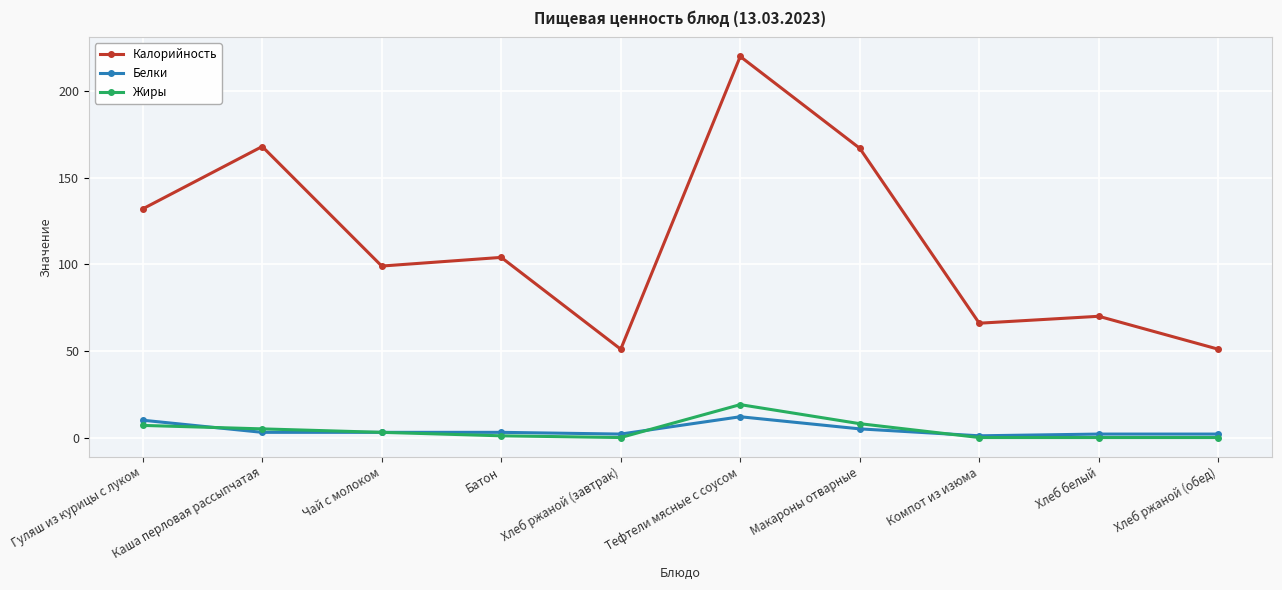

Is it true that Калорийность equals 33 at Батон?

False